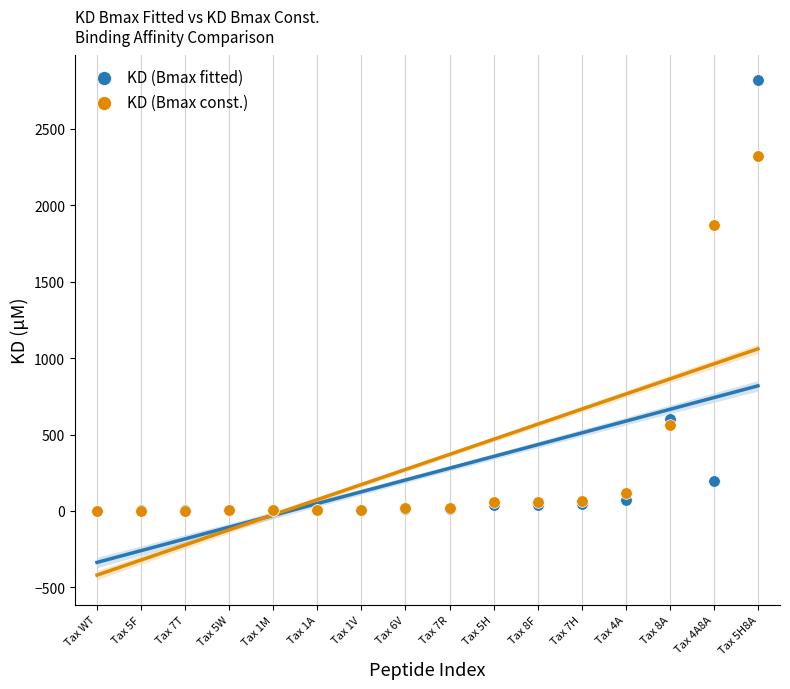

Across all series, what Y value is closest to 1408?

1869.0